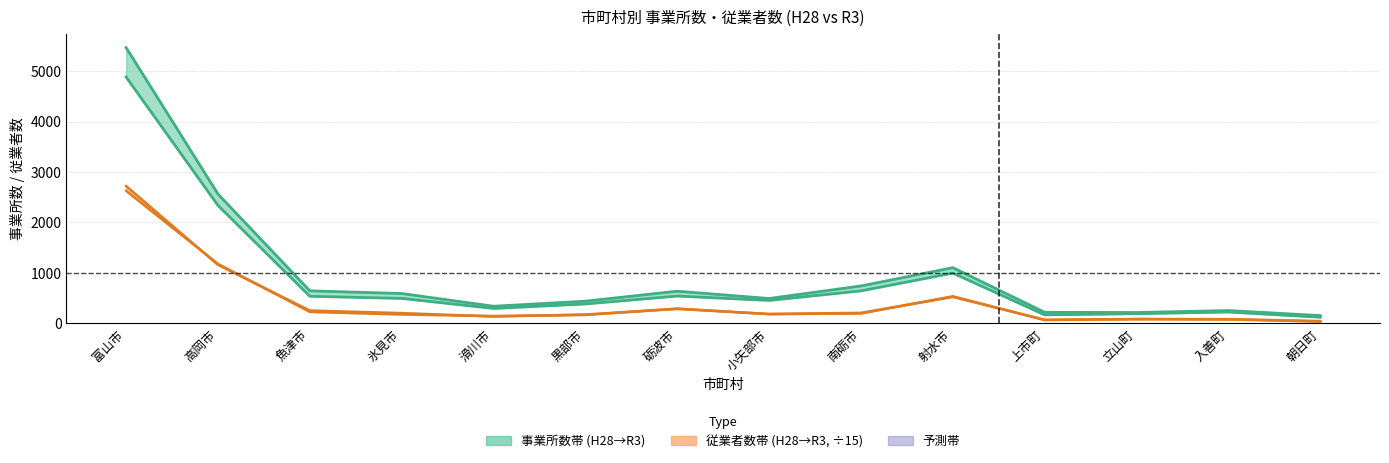

What is the label of the 3rd point from the right?

立山町